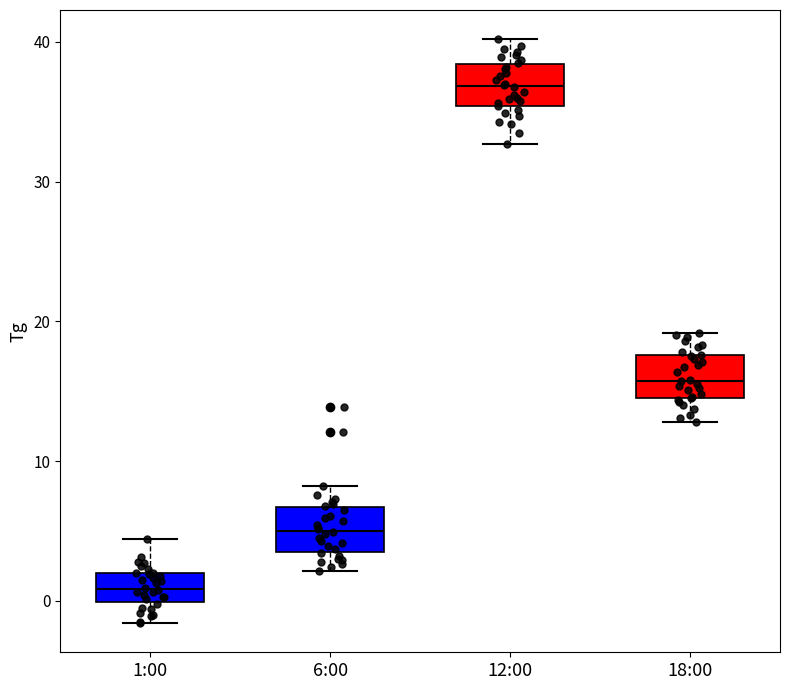

Reading left to right, read every box against the y-axis: the position of its median line, the range the box covers, and the ends of its whiskers. The values are not printed on the chart, so give them approximately, as read against the axis.

1:00: median 1, box 0 to 2, whiskers -2 to 4
6:00: median 5, box 3 to 7, whiskers 2 to 8
12:00: median 37, box 35 to 38, whiskers 33 to 40
18:00: median 16, box 15 to 18, whiskers 13 to 19